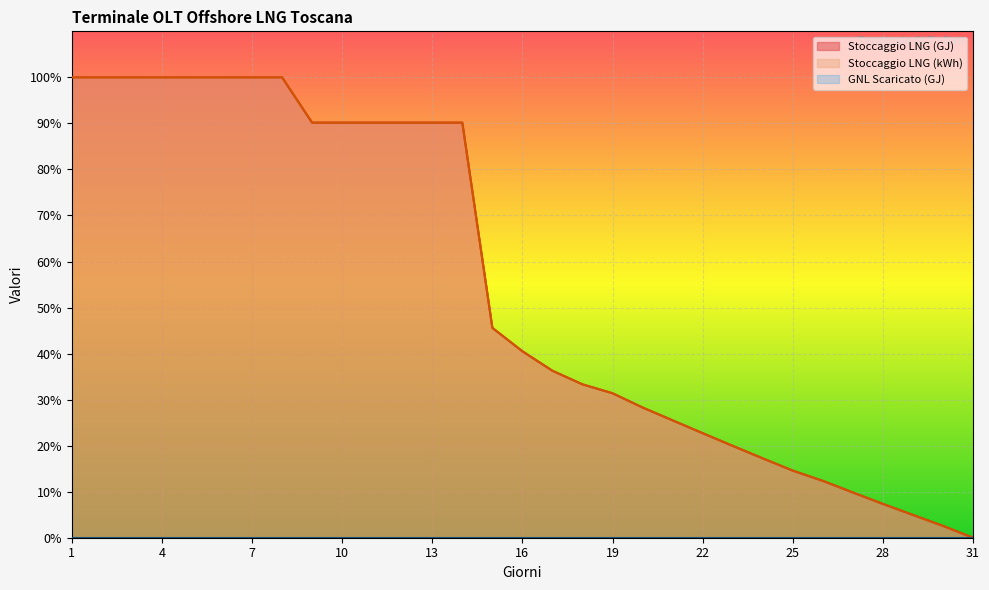

Reading left to right, what are all the values shown in this chart?

Stoccaggio LNG (GJ): 100.0	100.0	100.0	100.0	100.0	100.0	100.0	100.0	90.2	90.2	90.2	90.2	90.2	90.2	45.6	40.5	36.3	33.3	31.4	28.3	25.5	22.7	20.0	17.2	14.6	12.4	9.8	7.3	5.0	2.6	0.0
Stoccaggio LNG (kWh): 100.0	100.0	100.0	100.0	100.0	100.0	100.0	100.0	90.2	90.2	90.2	90.2	90.2	90.2	45.6	40.5	36.3	33.3	31.4	28.3	25.5	22.7	20.0	17.2	14.6	12.4	9.8	7.3	5.0	2.6	0.0